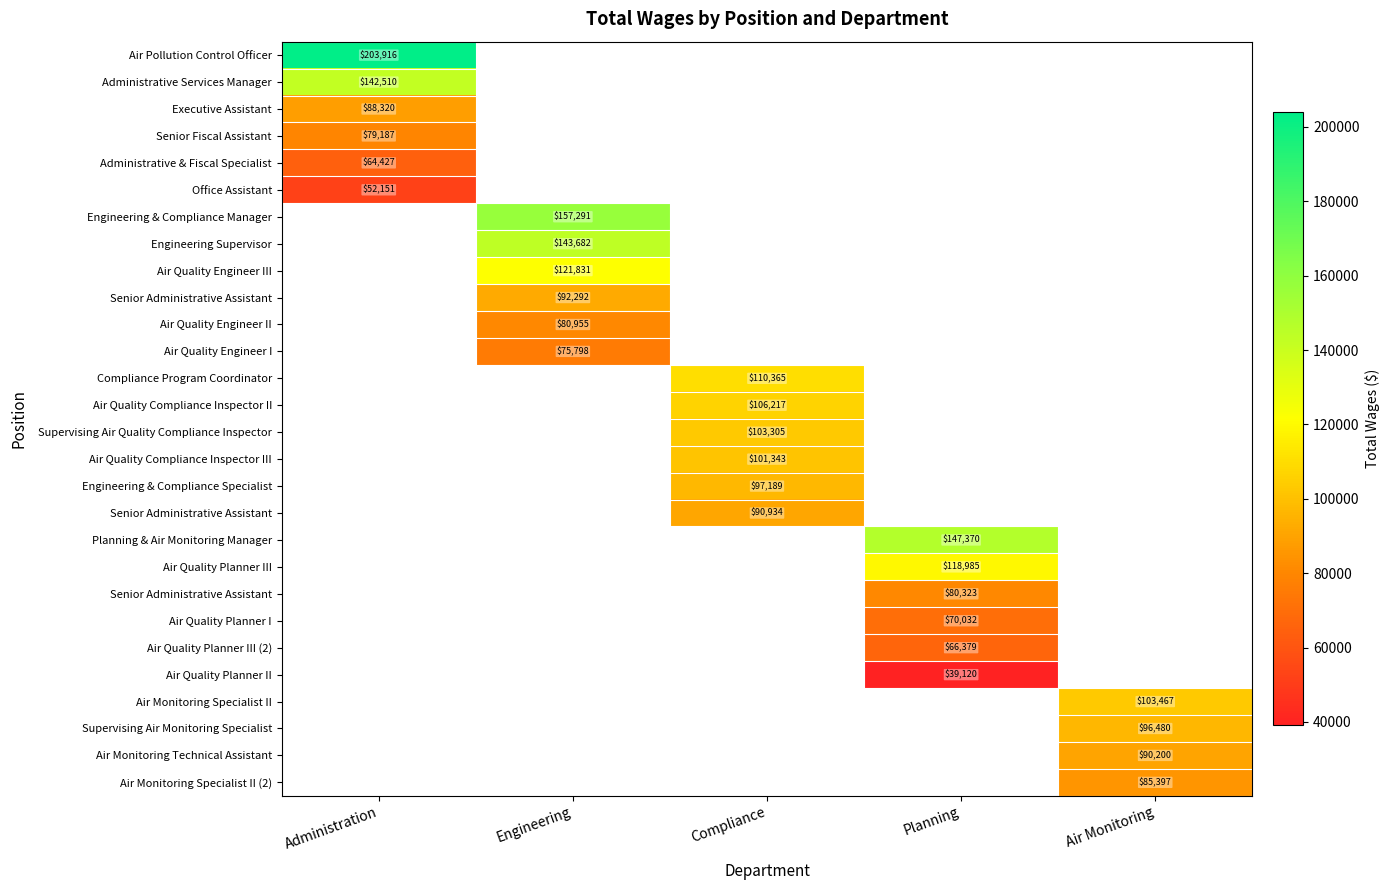

Which has a higher value, Administration or Engineering?

Engineering